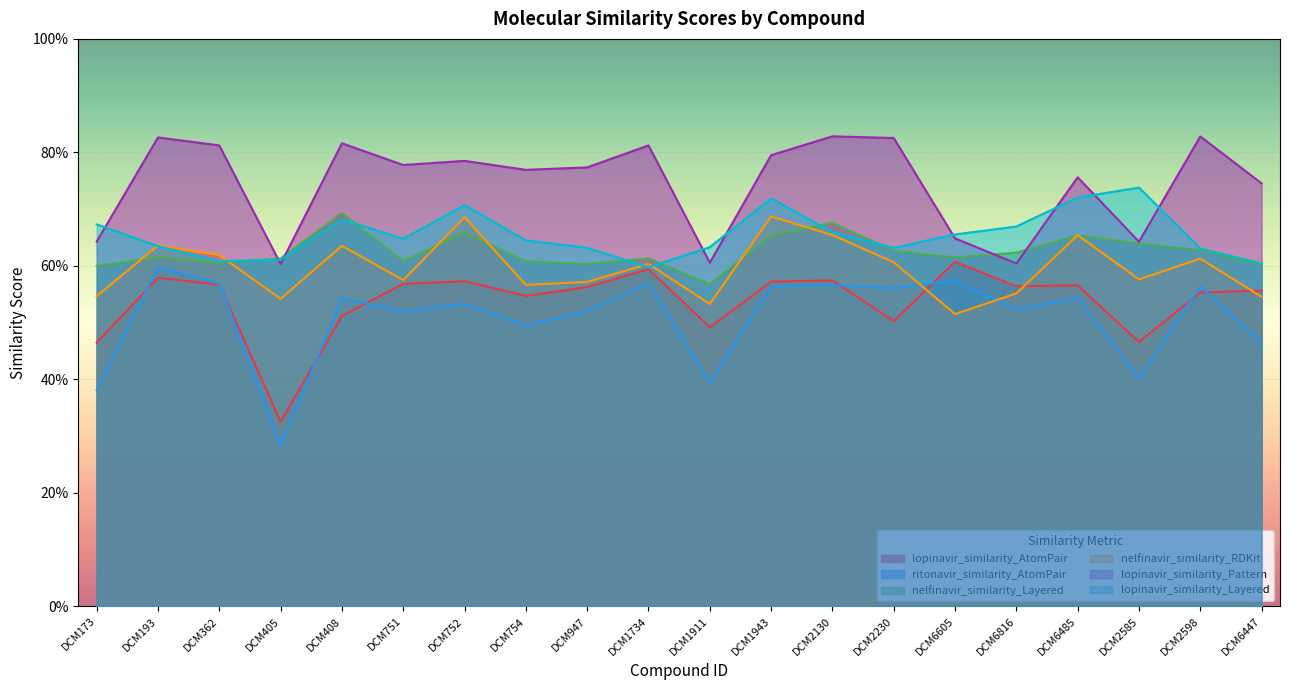

How many ritonavir_similarity_AtomPair values are between 0 and 1?

20